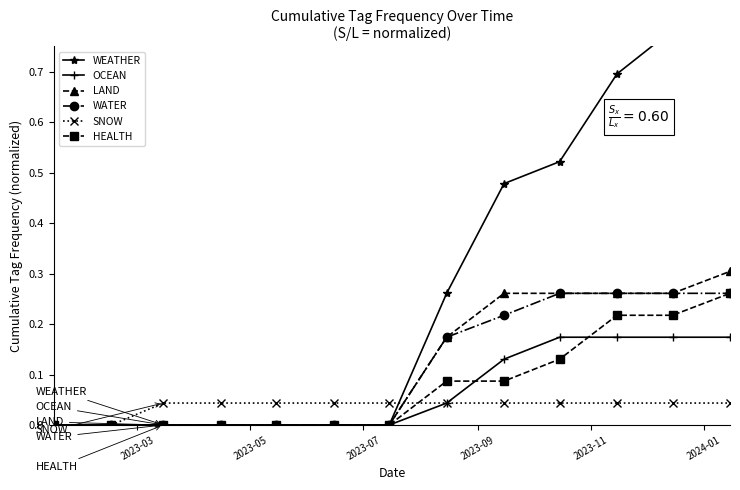

Which series has the widest spread of values?

WEATHER